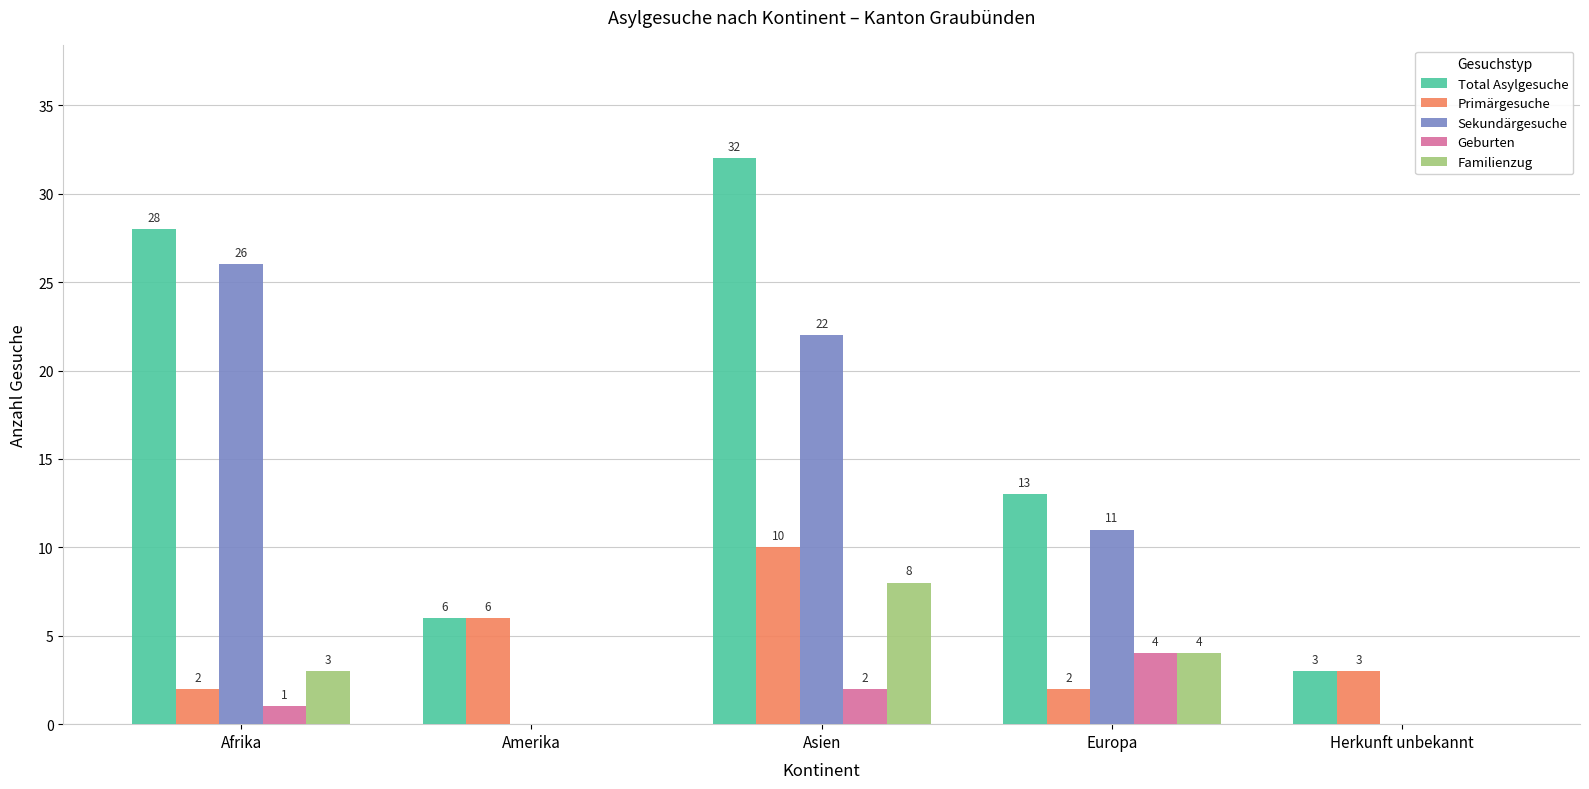

What is the total value across all series at Herkunft unbekannt?

6